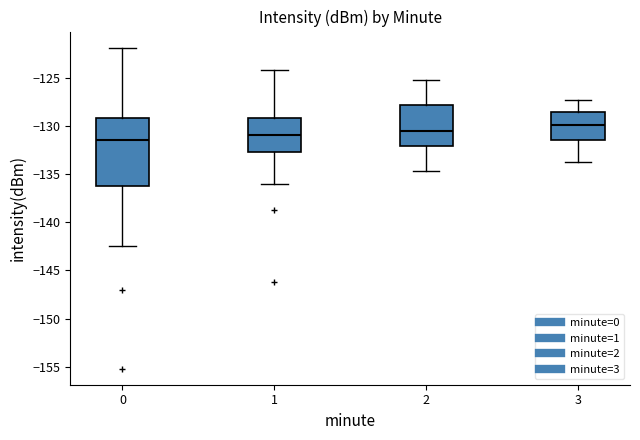

Where is the lower edge of the box at x = 2 on the y-axis? The values are not printed on the chart, so give them approximately, as read against the axis.

-132.0